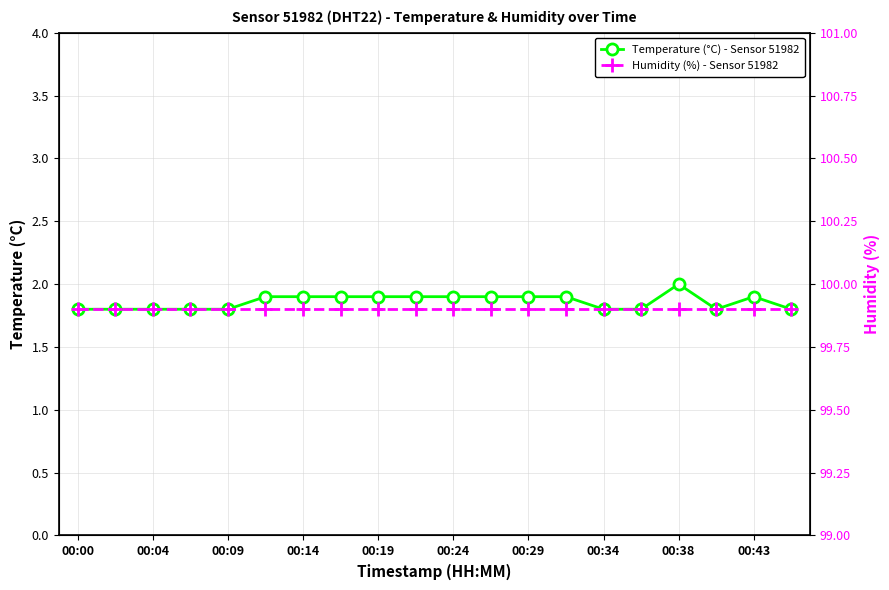

Which series has the largest range (max minus min)?

Temperature (°C) - Sensor 51982